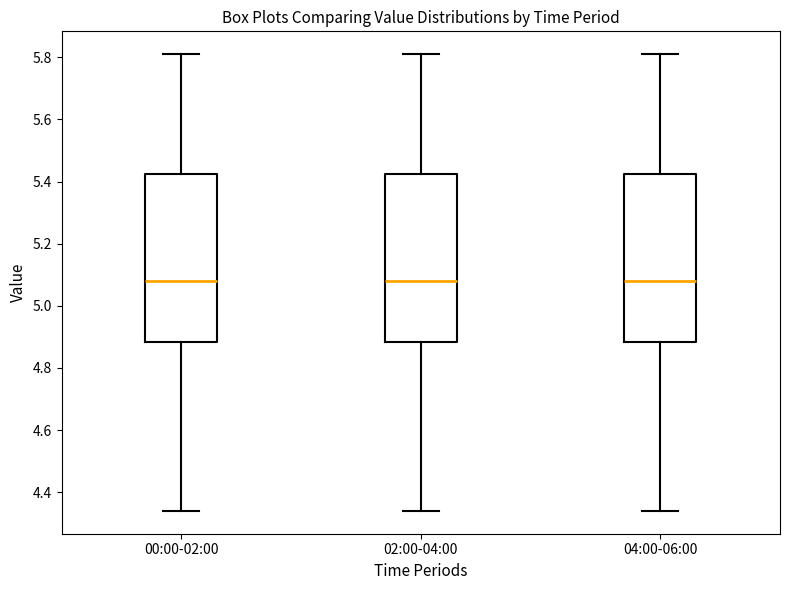

Where is the upper edge of the box for 04:00-06:00 on the y-axis? The values are not printed on the chart, so give them approximately, as read against the axis.

5.42